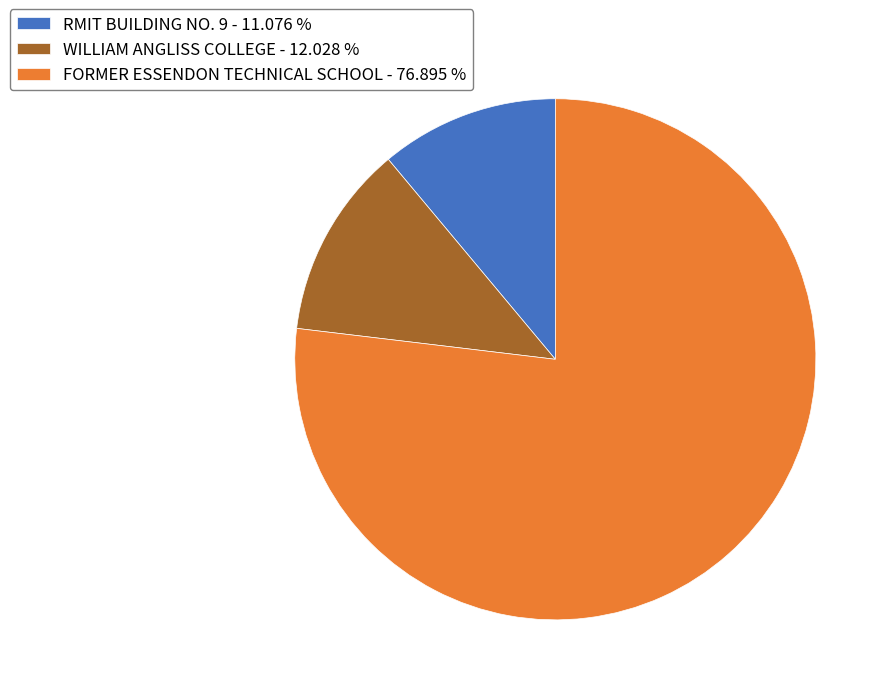

Is FORMER ESSENDON TECHNICAL SCHOOL - 76.895 % the majority of the pie?

Yes